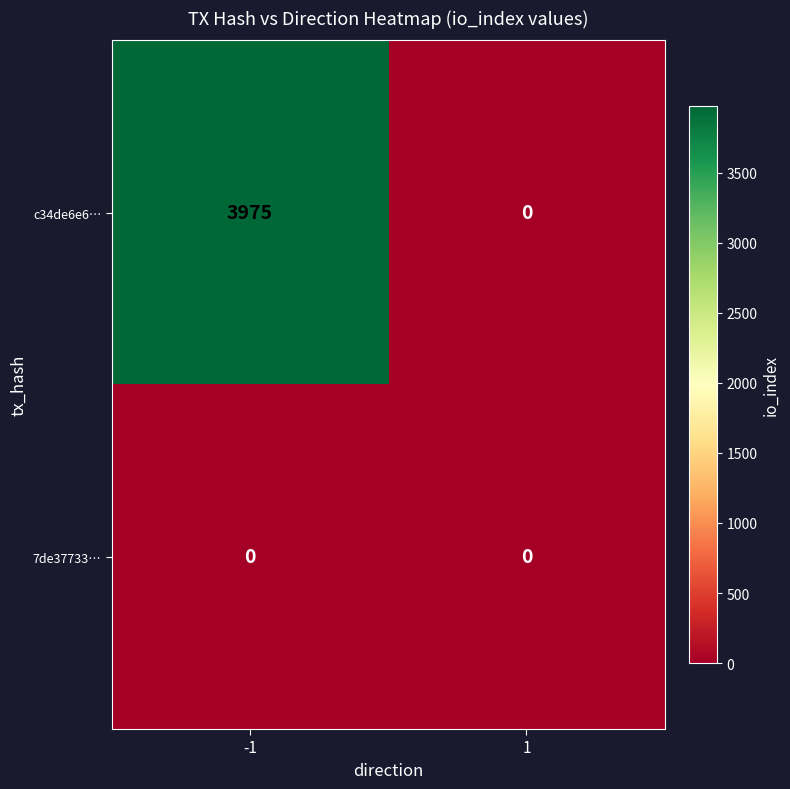

Count the number of categories in the chart.

2